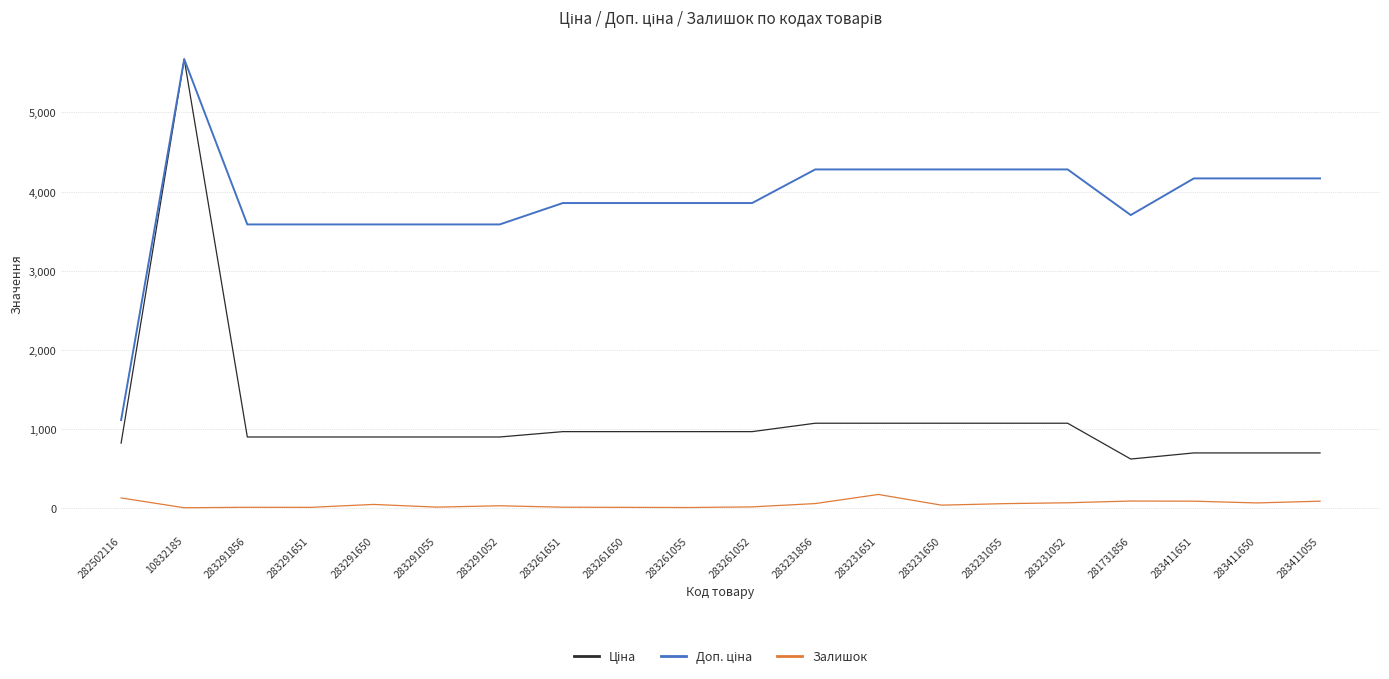

True or false: Залишок has a value of 43.0 at 283291650.

True